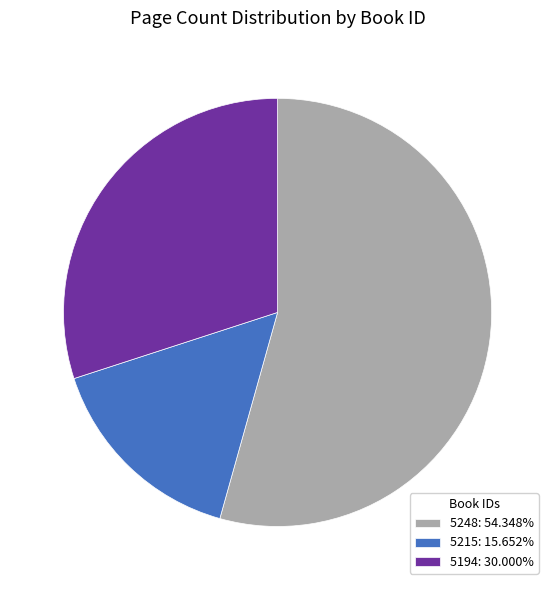

Rank the categories by value from lowest to highest.

5215, 5194, 5248